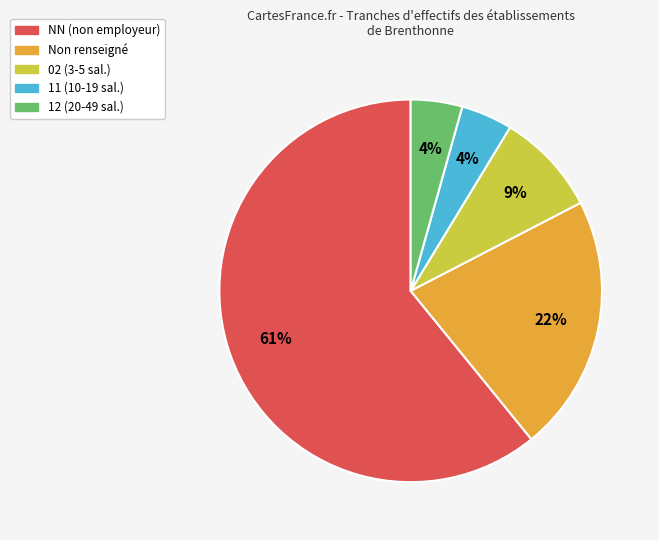

To the nearest percent, what is the difference between the largest and smallest slice percentages?

57%